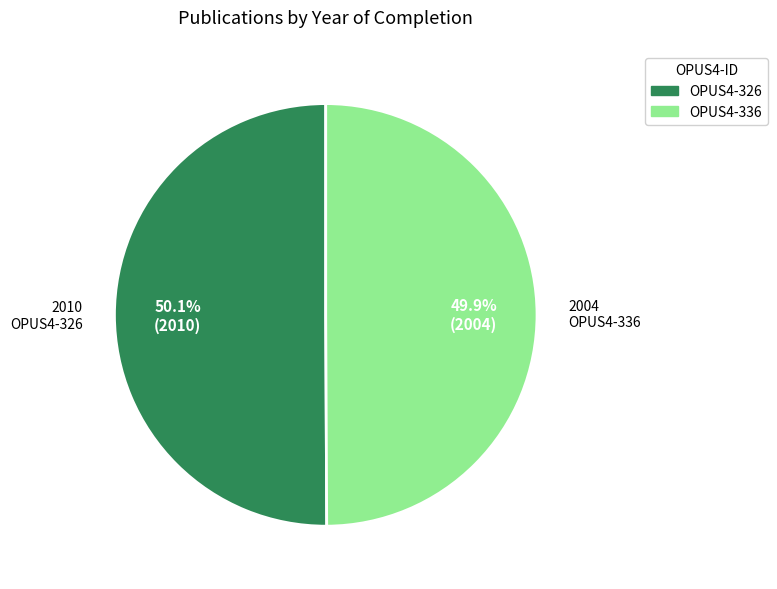

What percentage is the OPUS4-326 slice, to the nearest percent?

50%